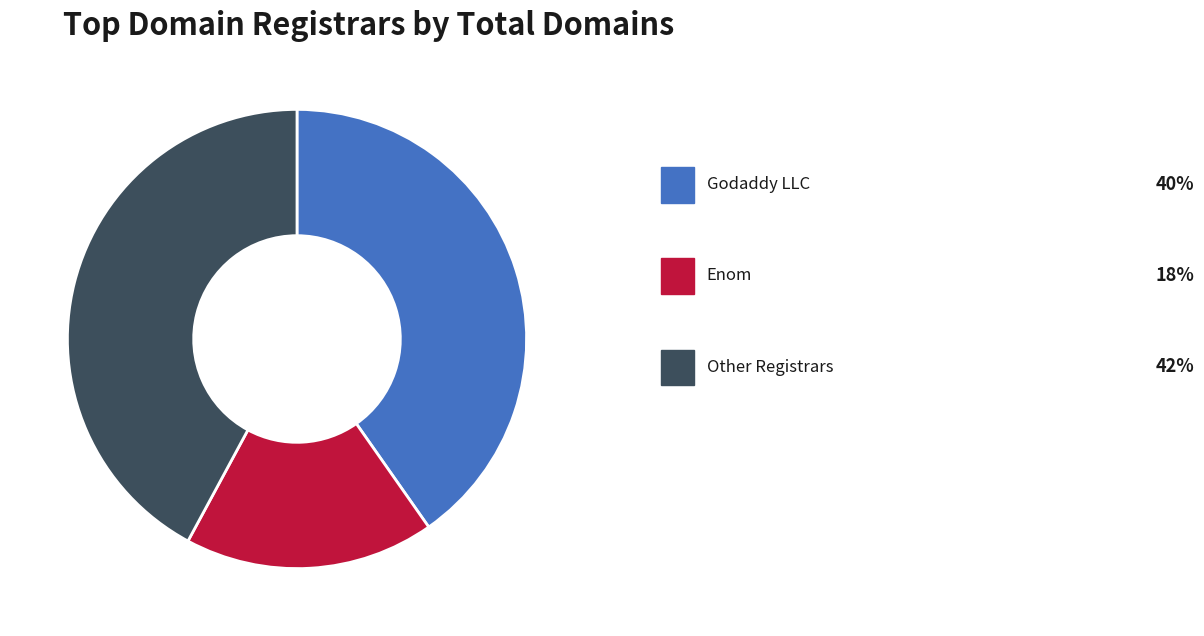

Is there any slice that represents more than half of the pie?

No